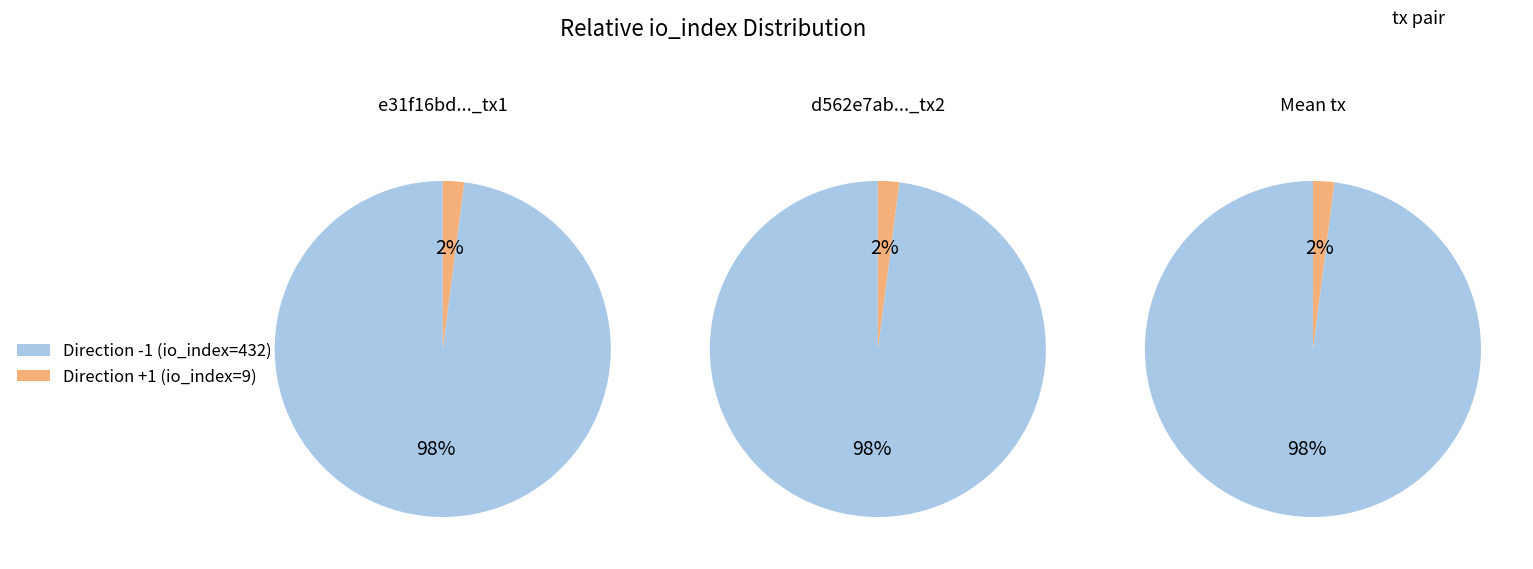

Do io_index: 9 and io_index: 432 together represent more than half of the pie?

Yes